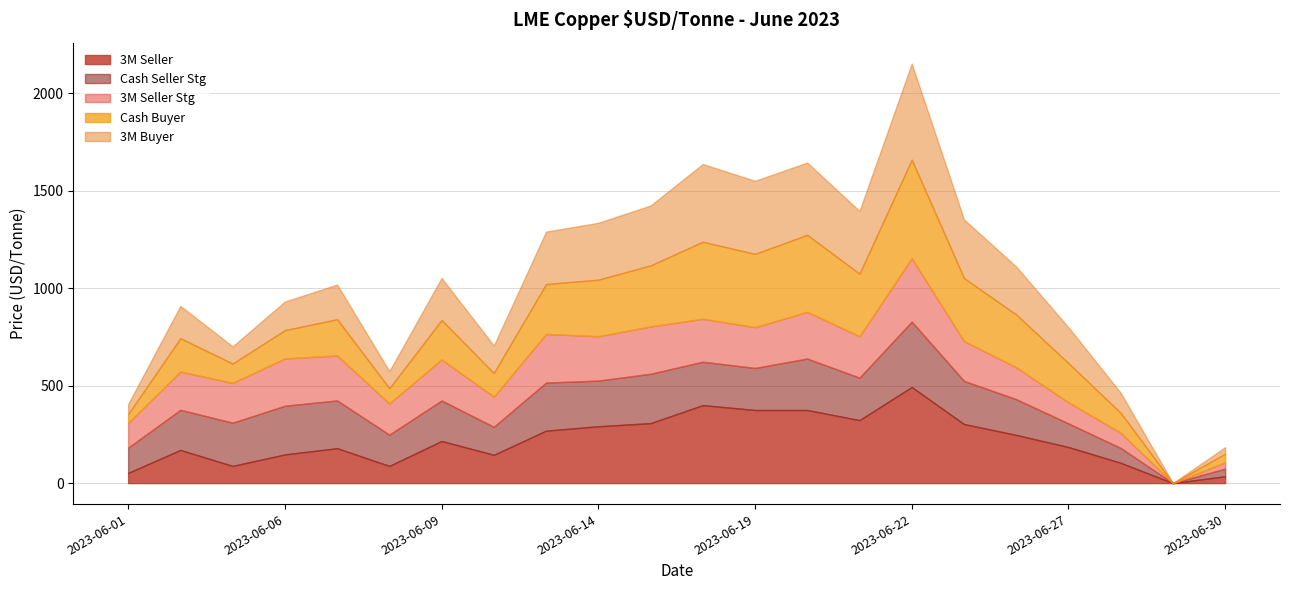

Which series has the widest spread of values?

Cash Buyer